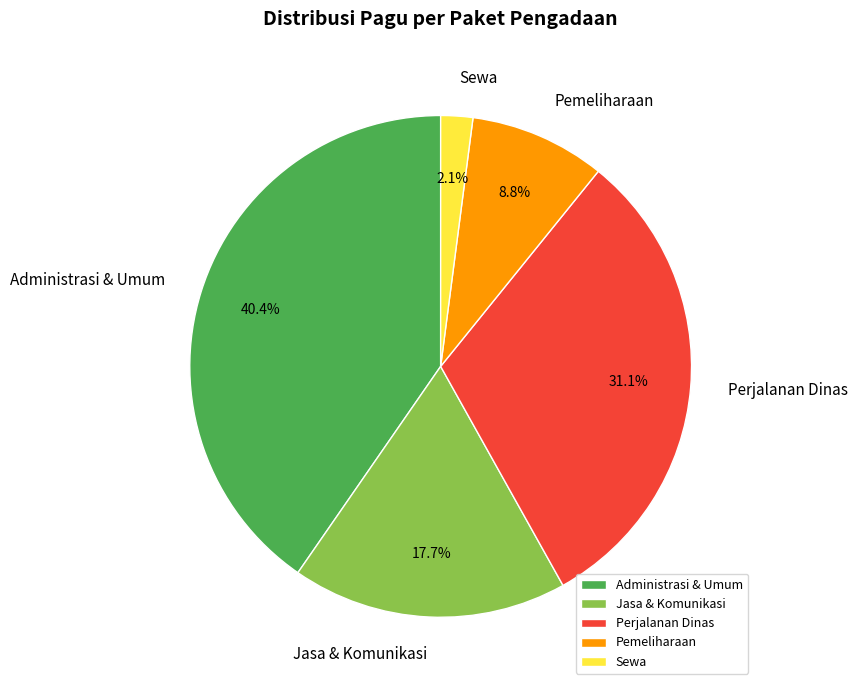

How many segments does this pie chart have?

5